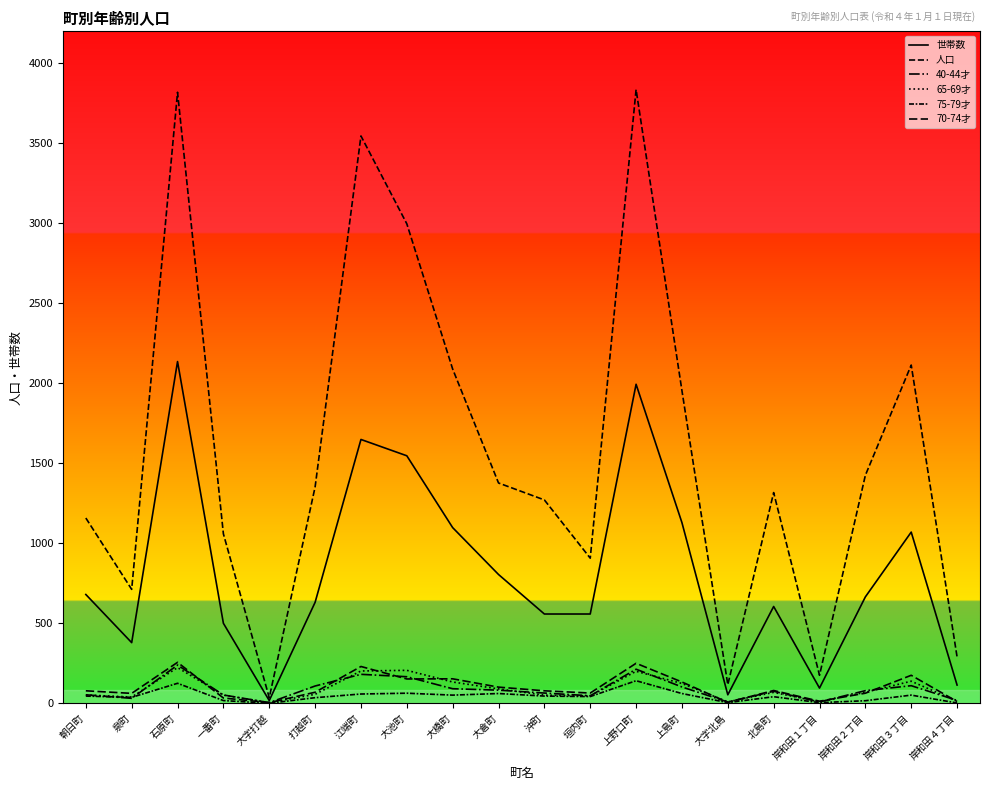

Is the value of 40-44才 at 石原町 greater than the value of 70-74才 at 北島町?

Yes